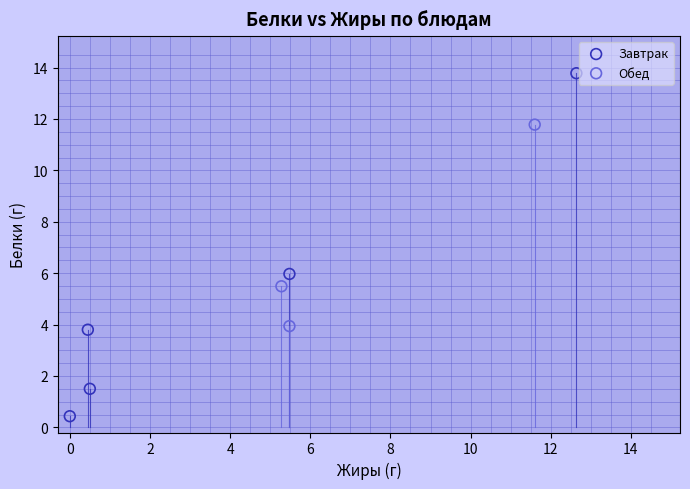

Which series contains the highest Y value?

Завтрак